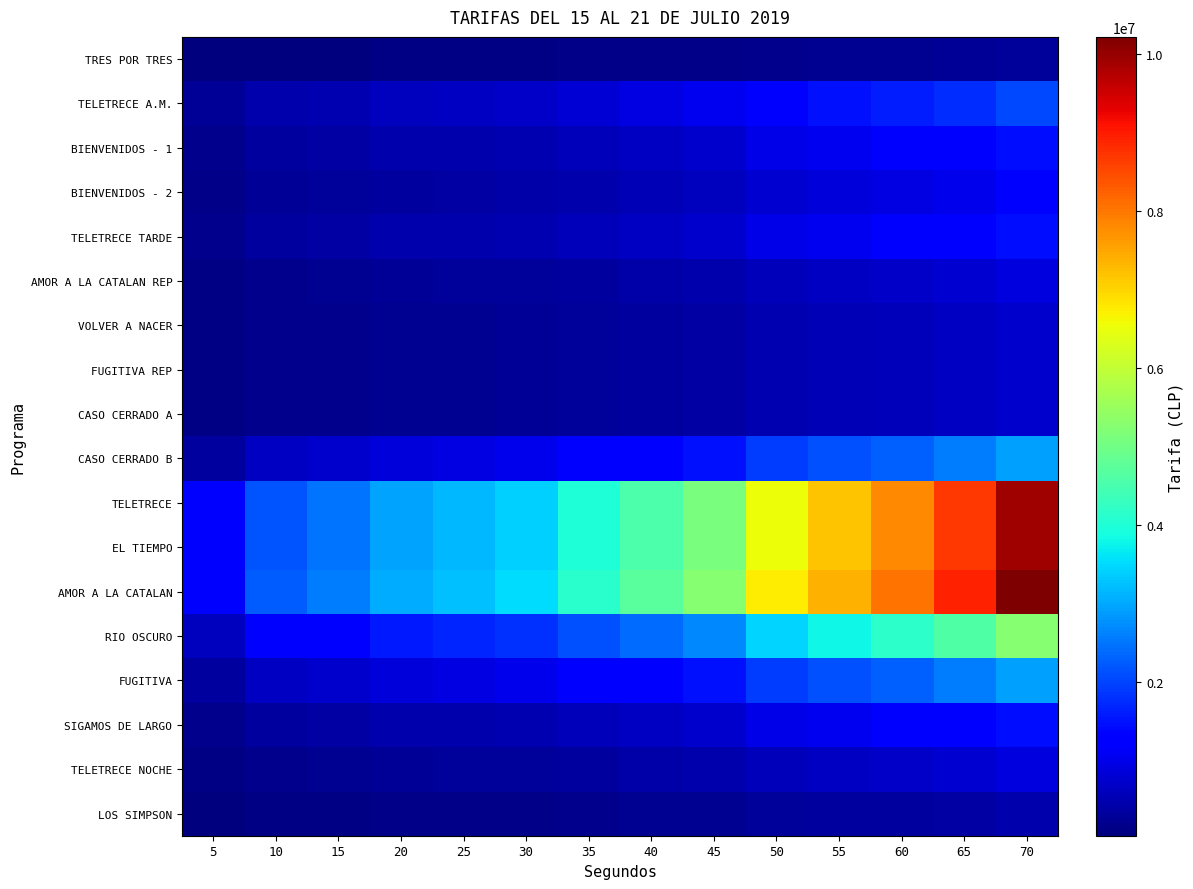

Rank the series at 50 from highest to lowest value.

AMOR A LA CATALAN, TELETRECE, EL TIEMPO, RIO OSCURO, CASO CERRADO B, FUGITIVA, TELETRECE A.M., BIENVENIDOS - 1, TELETRECE TARDE, SIGAMOS DE LARGO, BIENVENIDOS - 2, AMOR A LA CATALAN REP, TELETRECE NOCHE, VOLVER A NACER, FUGITIVA REP, CASO CERRADO A, LOS SIMPSON, TRES POR TRES